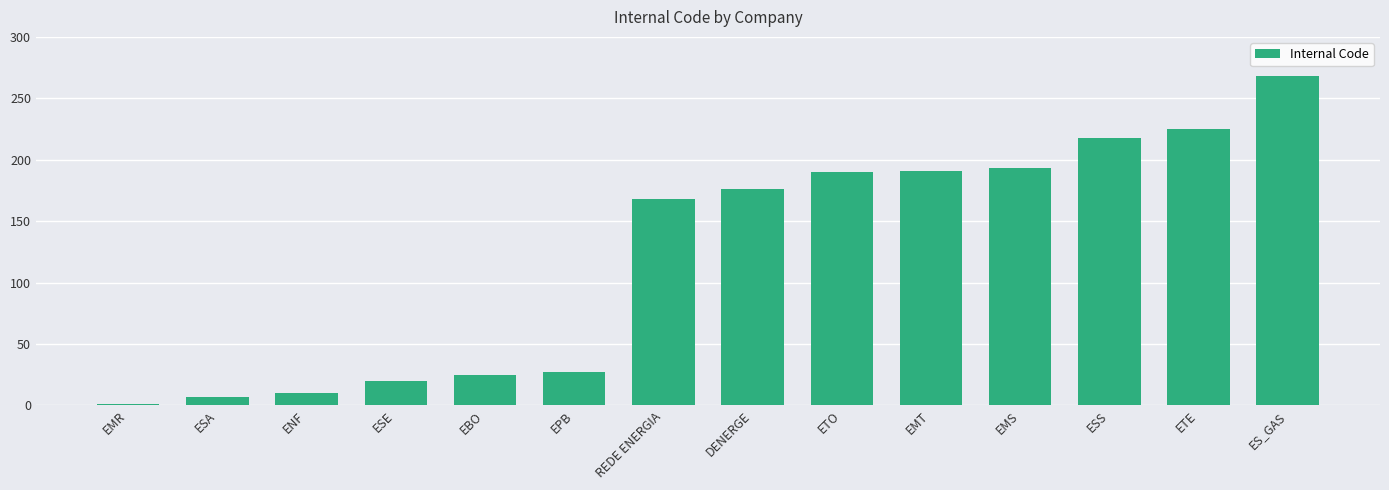

Is it true that the value at EMR is 1?

True